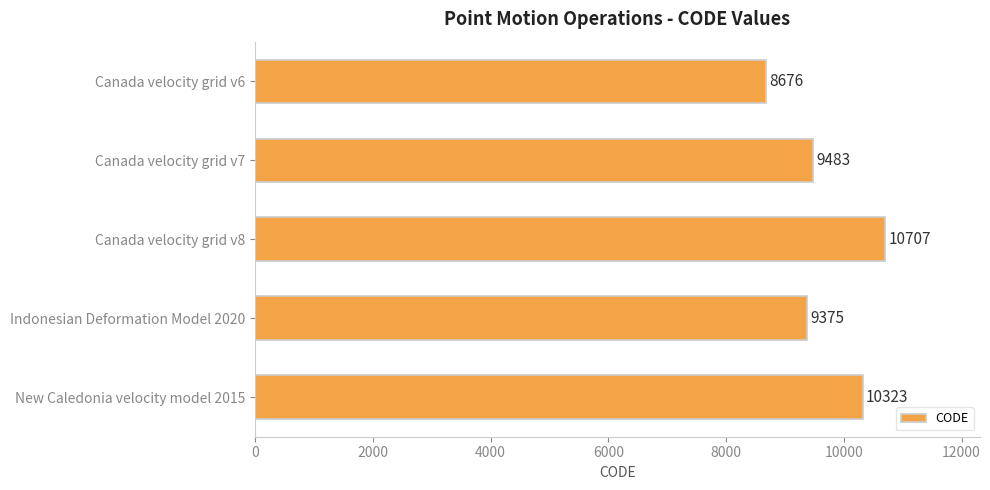

The chart shows a value of 10323 at New Caledonia velocity model 2015. True or false?

True